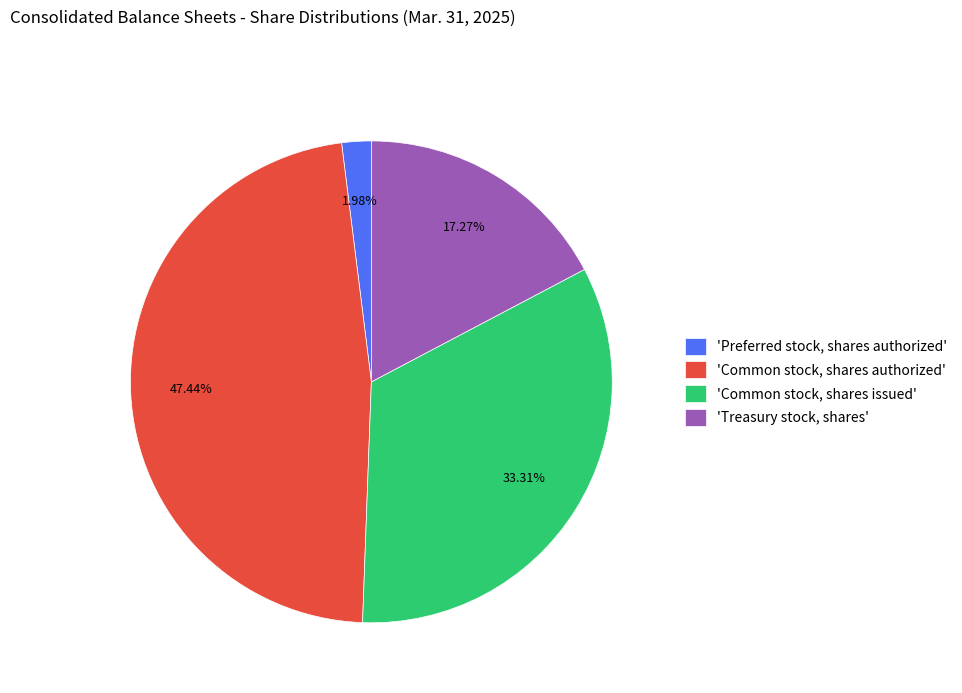

Which slice is the smallest?

'Preferred stock, shares authorized'